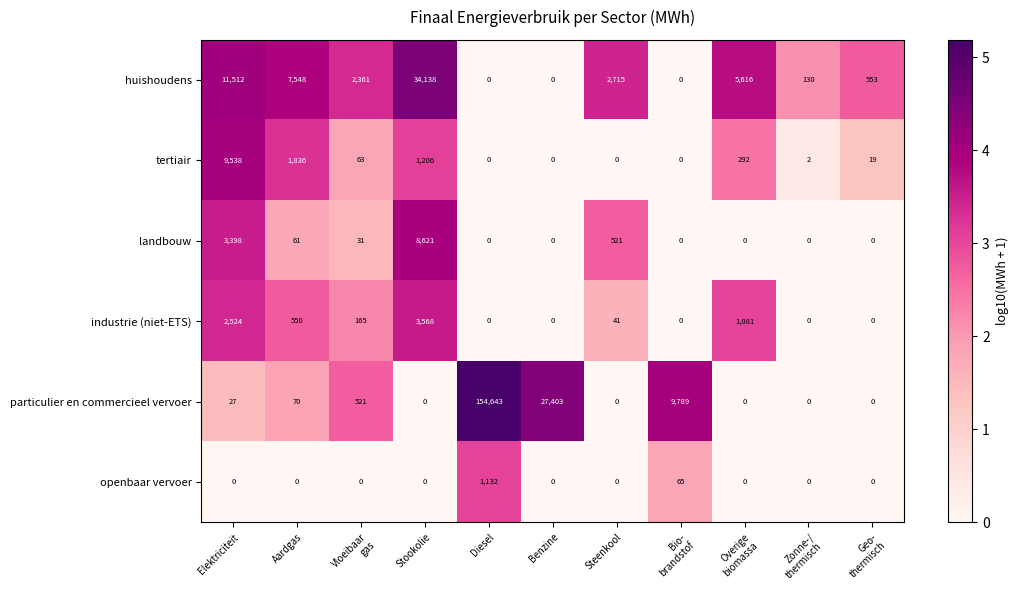

At Elektriciteit, list the series in order from largest to smallest.

huishoudens, tertiair, landbouw, industrie (niet-ETS), particulier en commercieel vervoer, openbaar vervoer